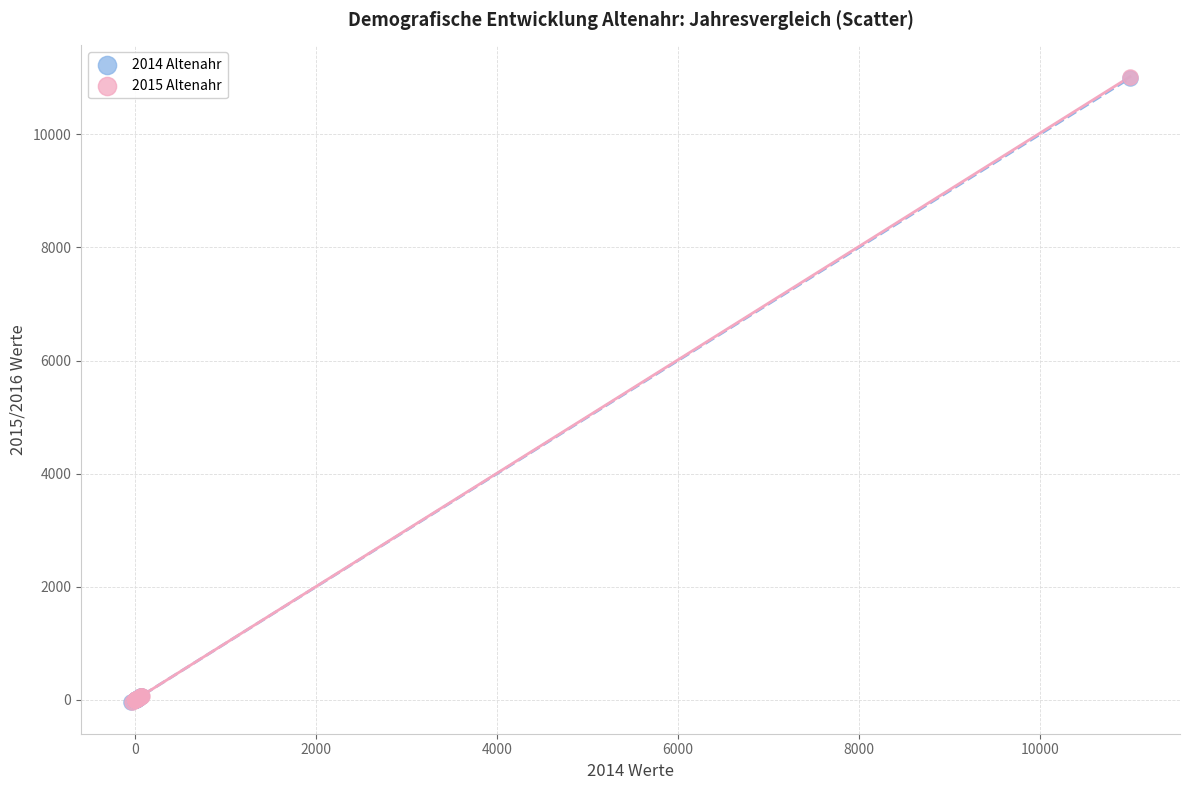

Which series has the largest Y range (max minus min)?

2015 Altenahr